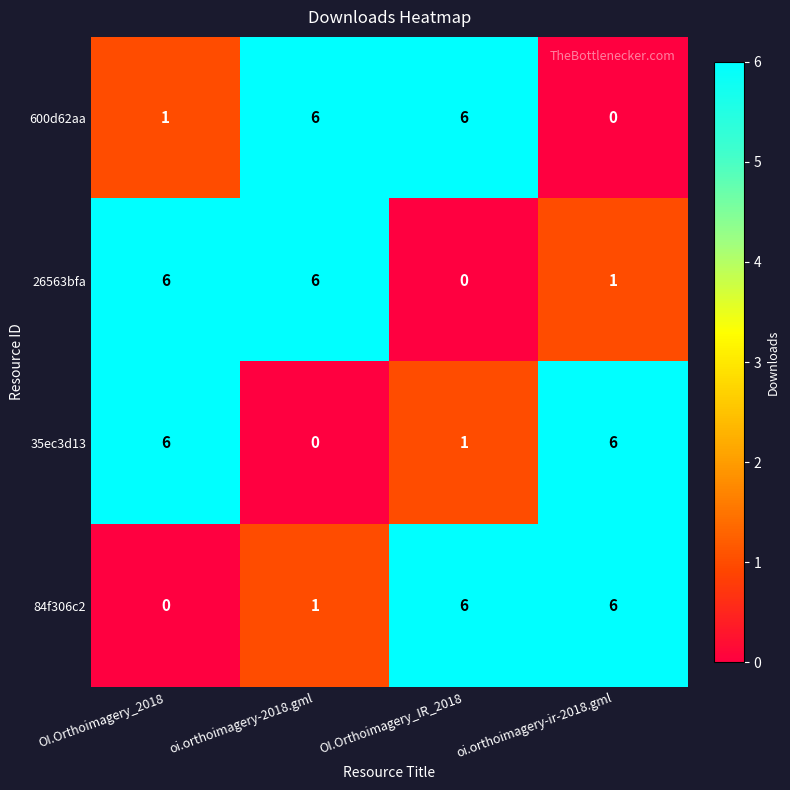

Which series changed the most between oi.orthoimagery-2018.gml and OI.Orthoimagery_IR_2018?

26563bfa